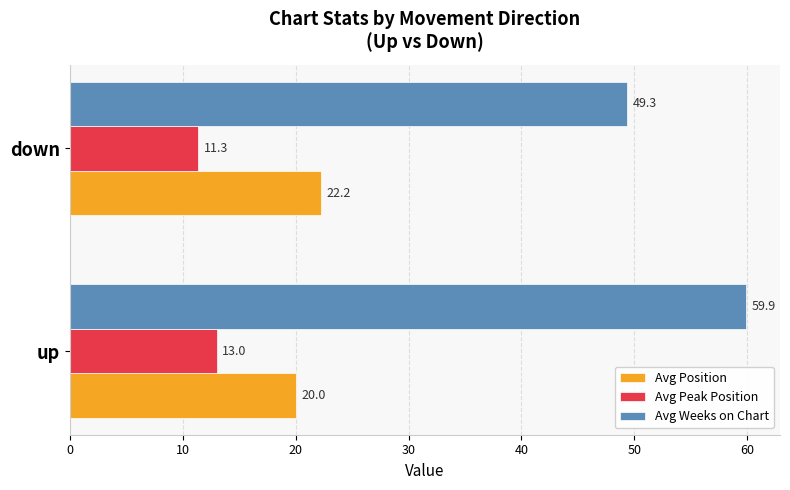

The Avg Weeks on Chart series shows 23.6 at down. True or false?

False